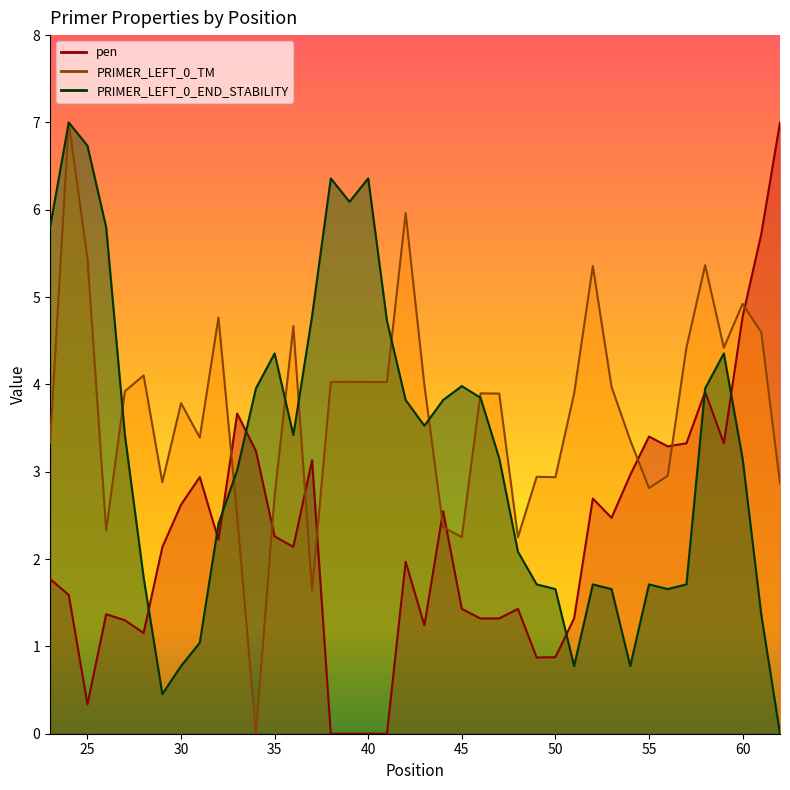

What is the sum of the PRIMER_LEFT_0_TM values at 34 and 32?

4.8